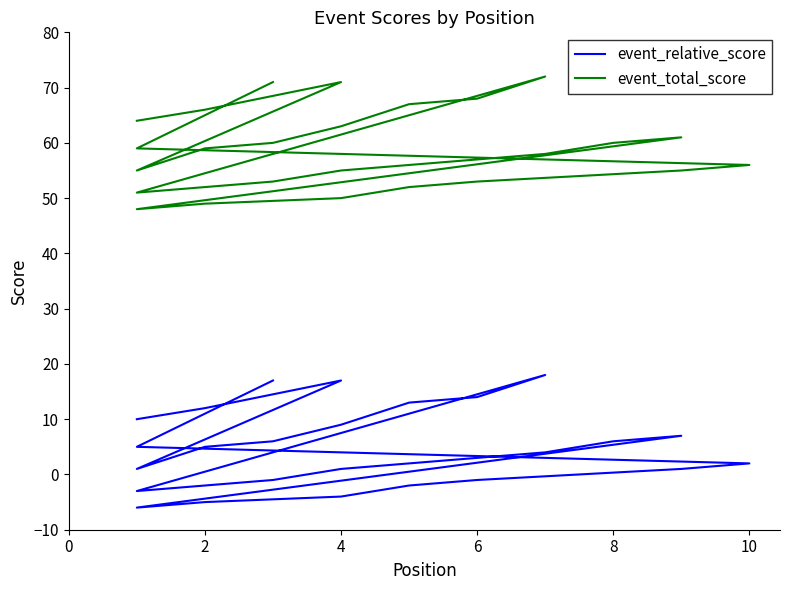

Does the chart display data point markers on the line(s)?

No